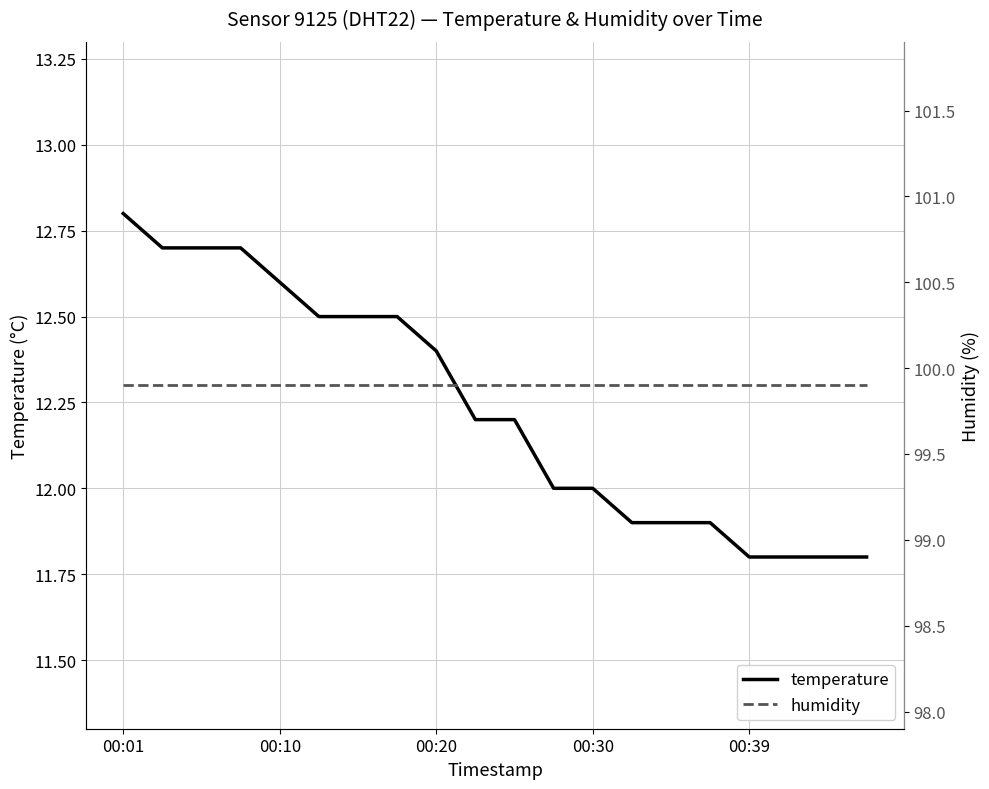

Is this an area chart (filled region under the line)?

No